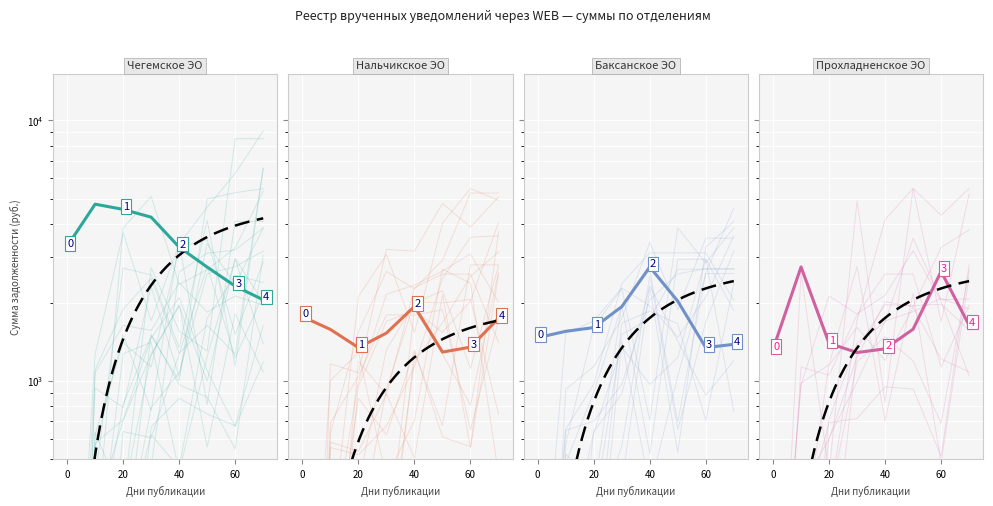

Is the value of Прохладненское ЭО at 40 greater than the value of Нальчикское ЭО at 80?

No